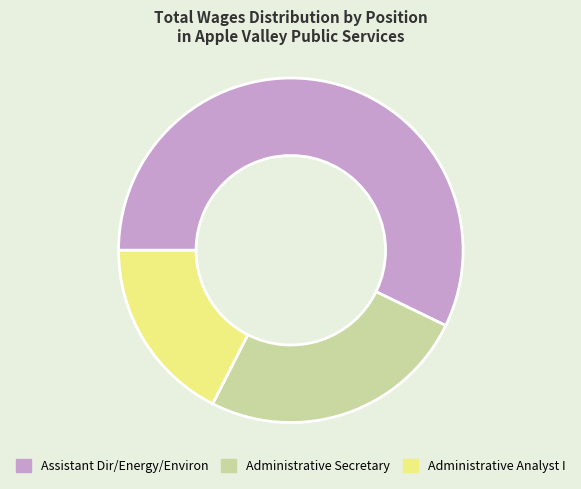

Count the number of slices in the pie.

3